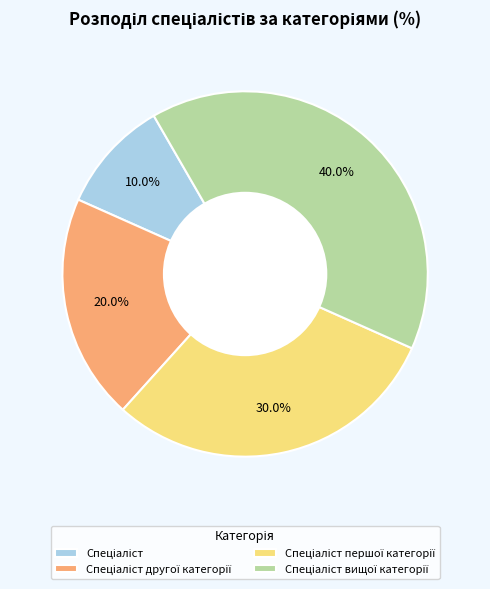

Is there a majority slice in this chart?

No